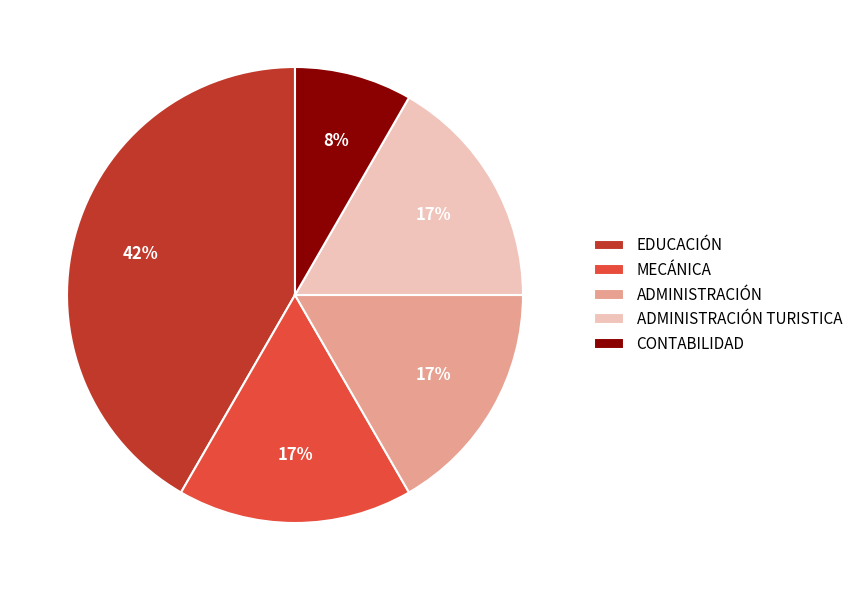

Is it true that MECÁNICA is 32% of the pie?

False